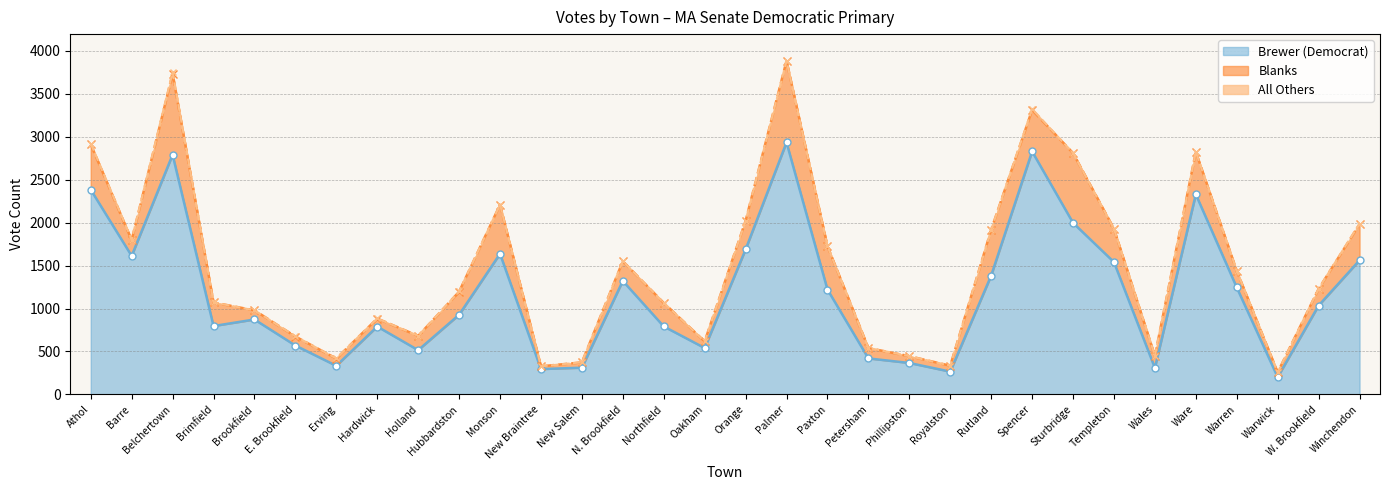

Rank the series by their average value, from highest to lowest.

Brewer (Democrat), Blanks, All Others